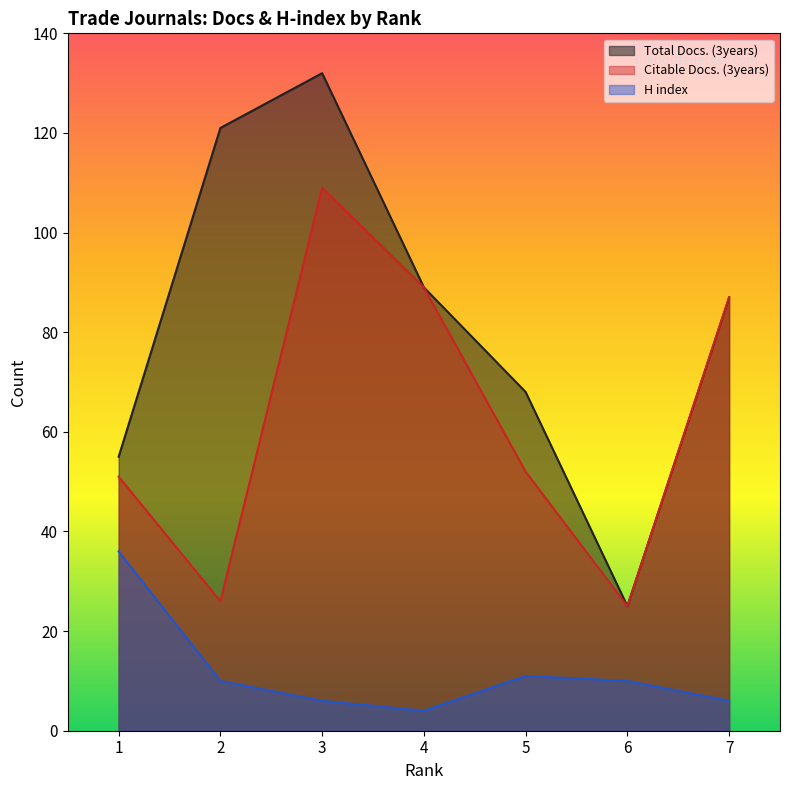

True or false: Citable Docs. (3years) and H index cross at least once.

False